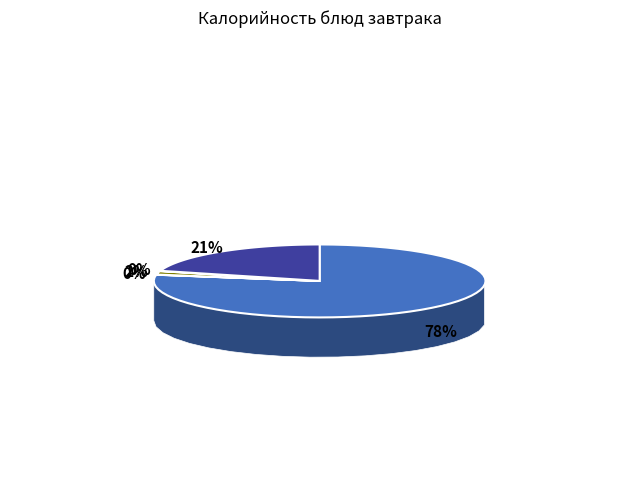

Which slice is the smallest?

гор.напиток (Сок)